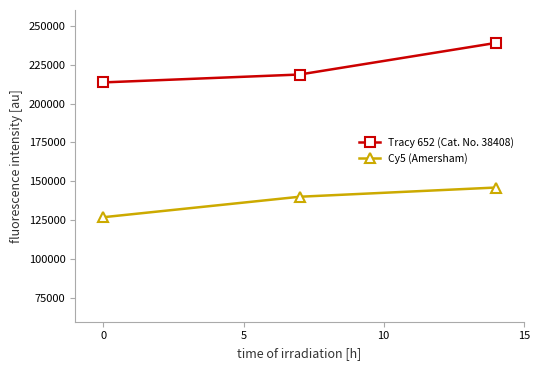

What is the sum of all Tracy 652 (Cat. No. 38408) values?

671024